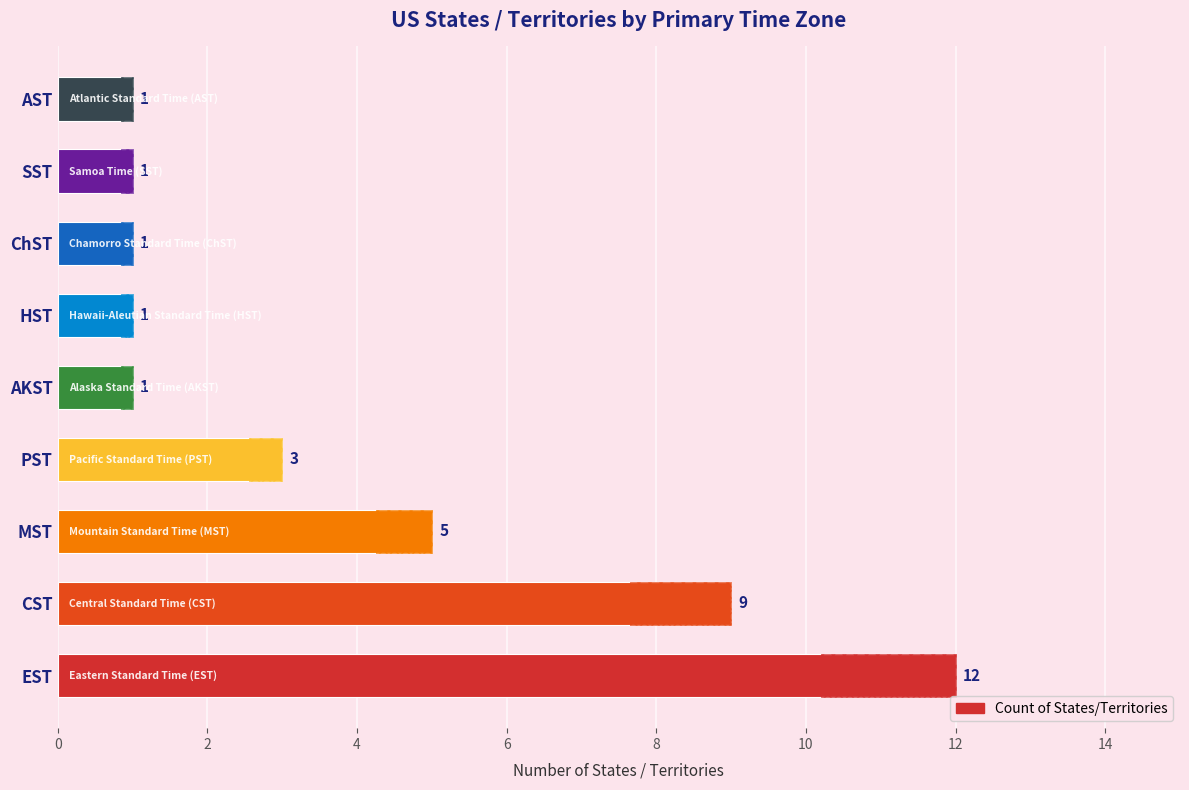

Count the number of categories in the chart.

9